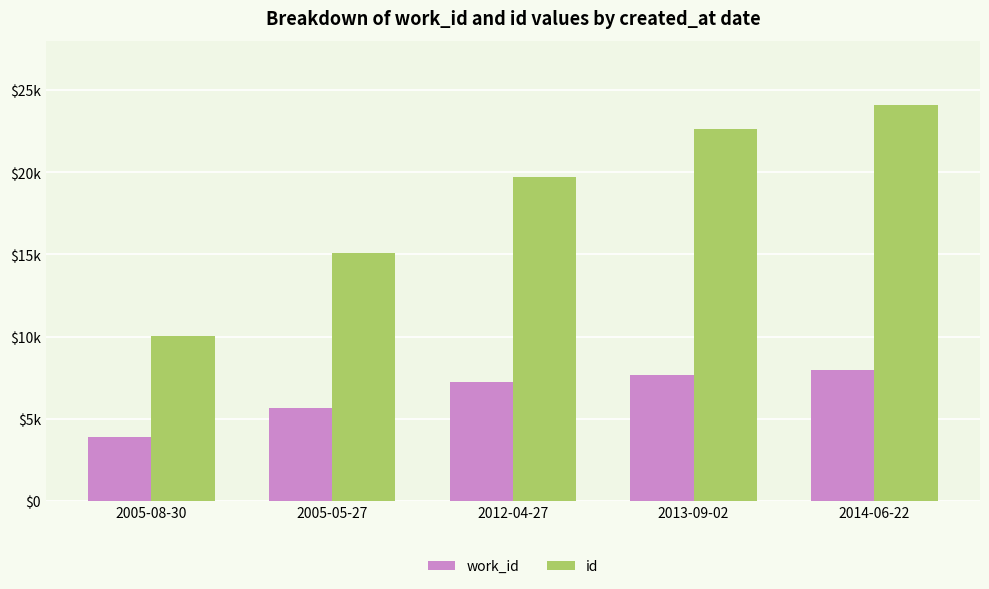

What is the label of the 4th bar from the right?

2005-05-27